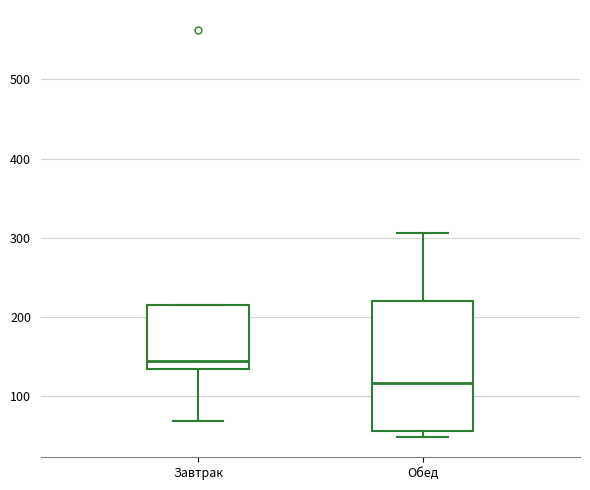

Reading left to right, transcribe this box plot: for each box, give where its median line is, the range the box spans, and where its two whiskers end, as read against the y-axis. The values are not printed on the chart, so give them approximately, as read against the axis.

Завтрак: median 140, box 130 to 220, whiskers 70 to 220
Обед: median 120, box 60 to 220, whiskers 50 to 310